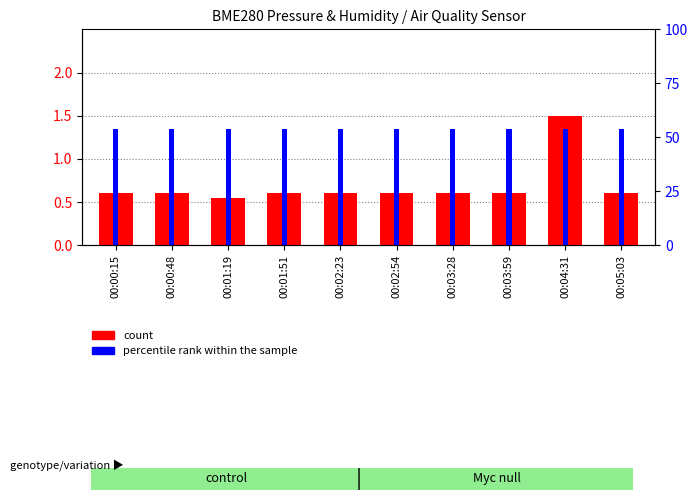

Is the value of count at 00:03:59 greater than the value of percentile rank within the sample at 00:01:19?

No